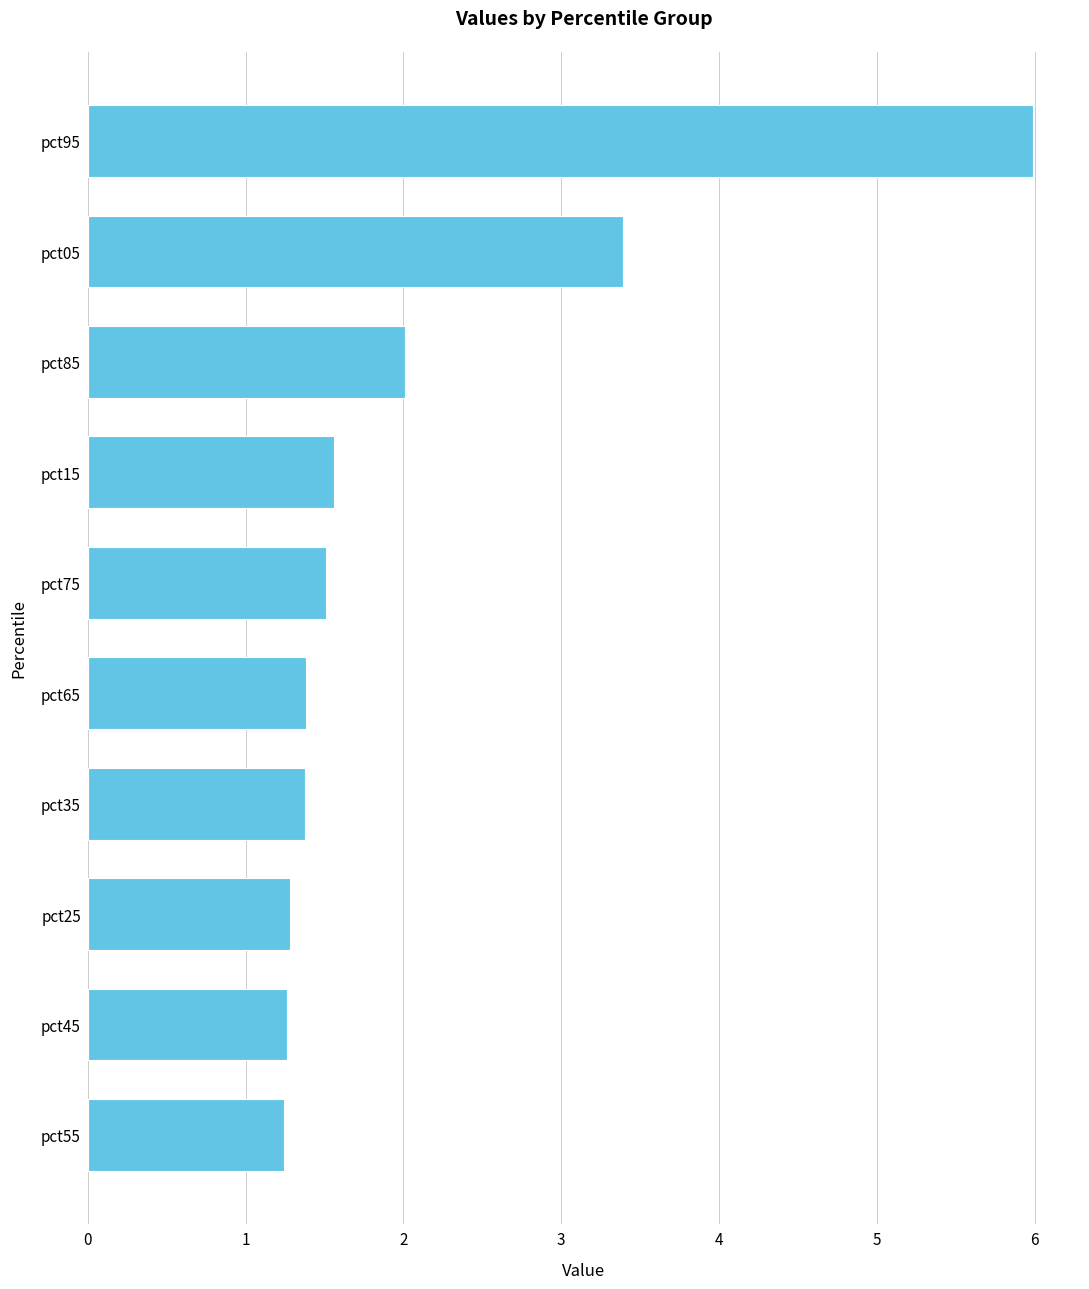

What is the average value?

2.1